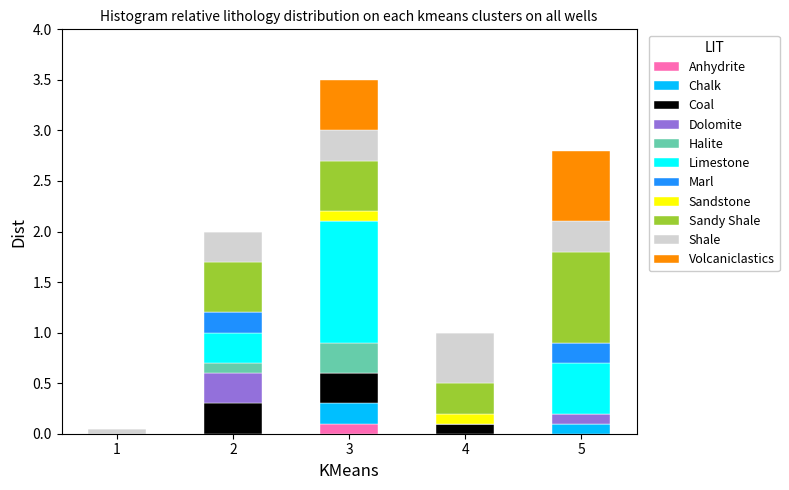

What is the total value across all series at 4?

1.0